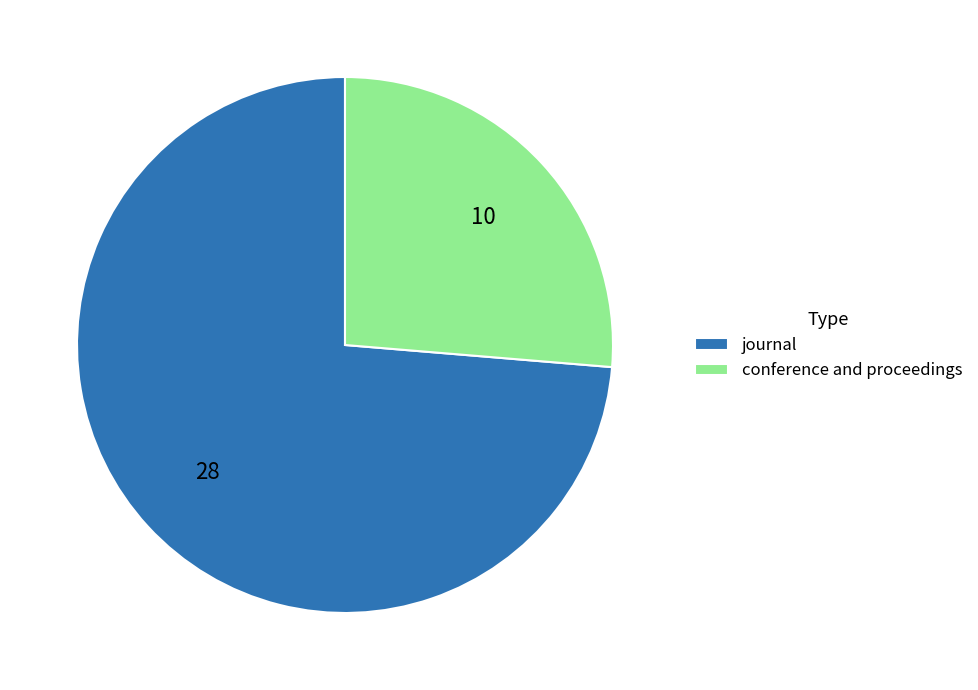

Is conference and proceedings the majority of the pie?

No